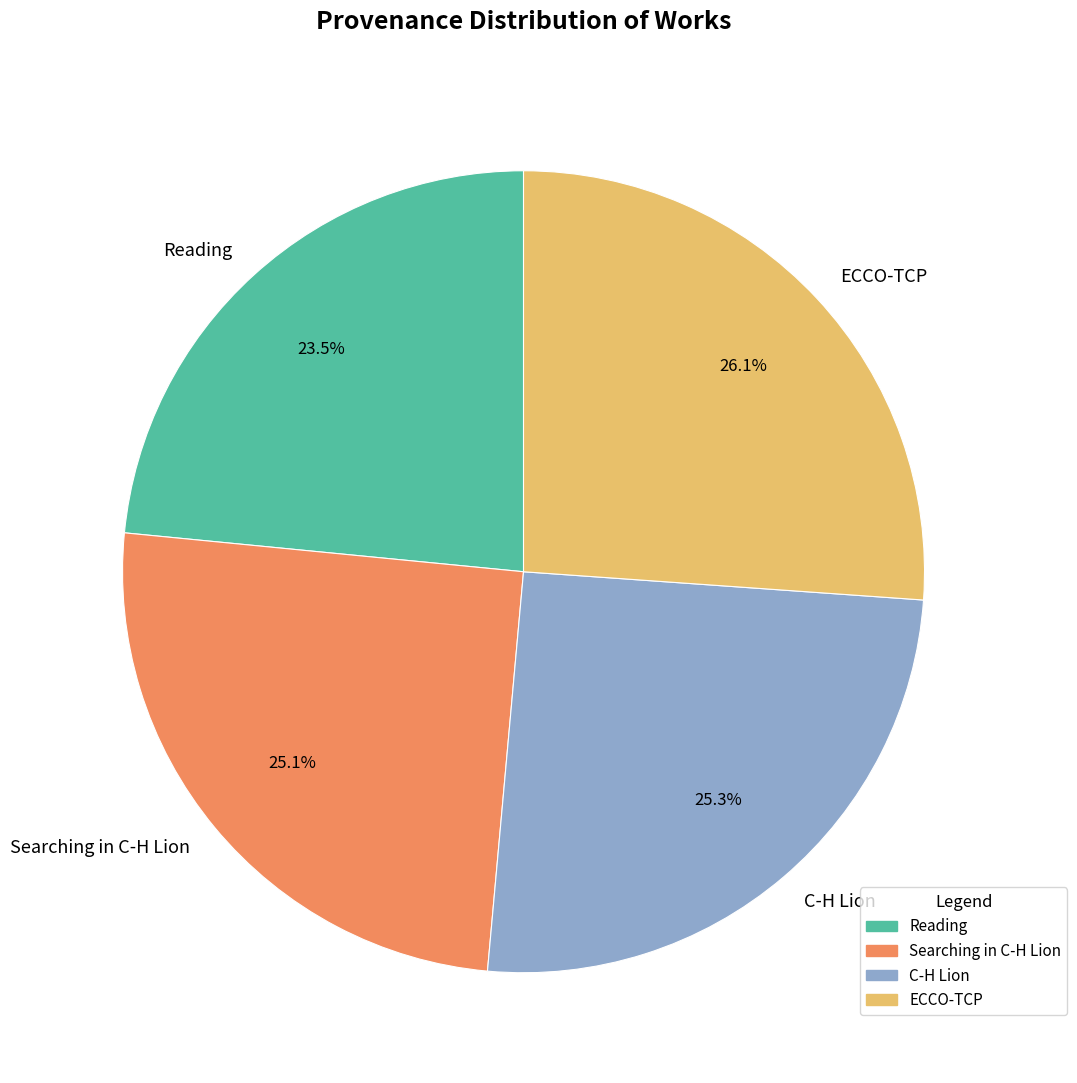

Which slice is the smallest?

Reading